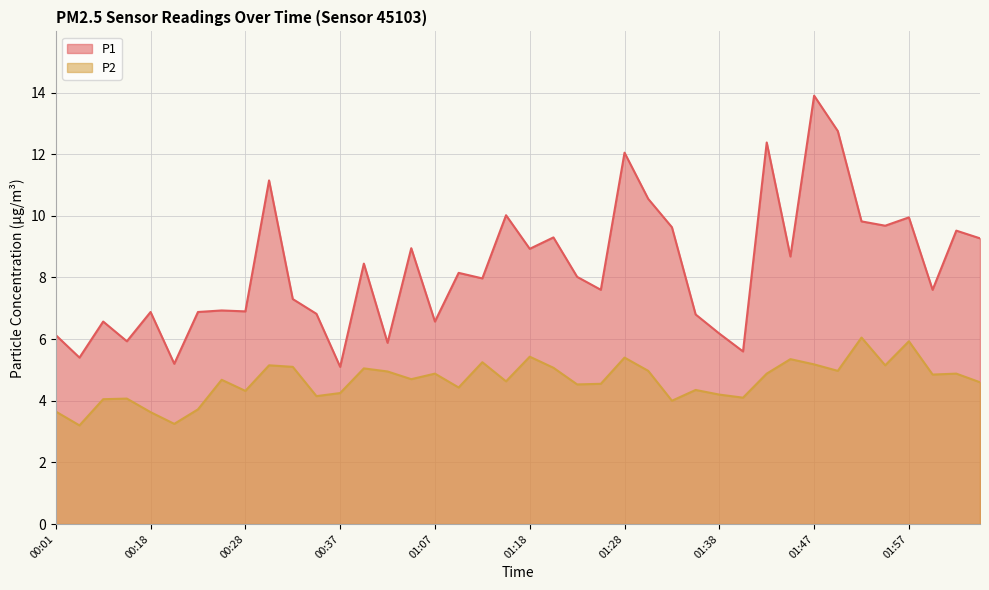

What is the greatest value displayed?

13.9